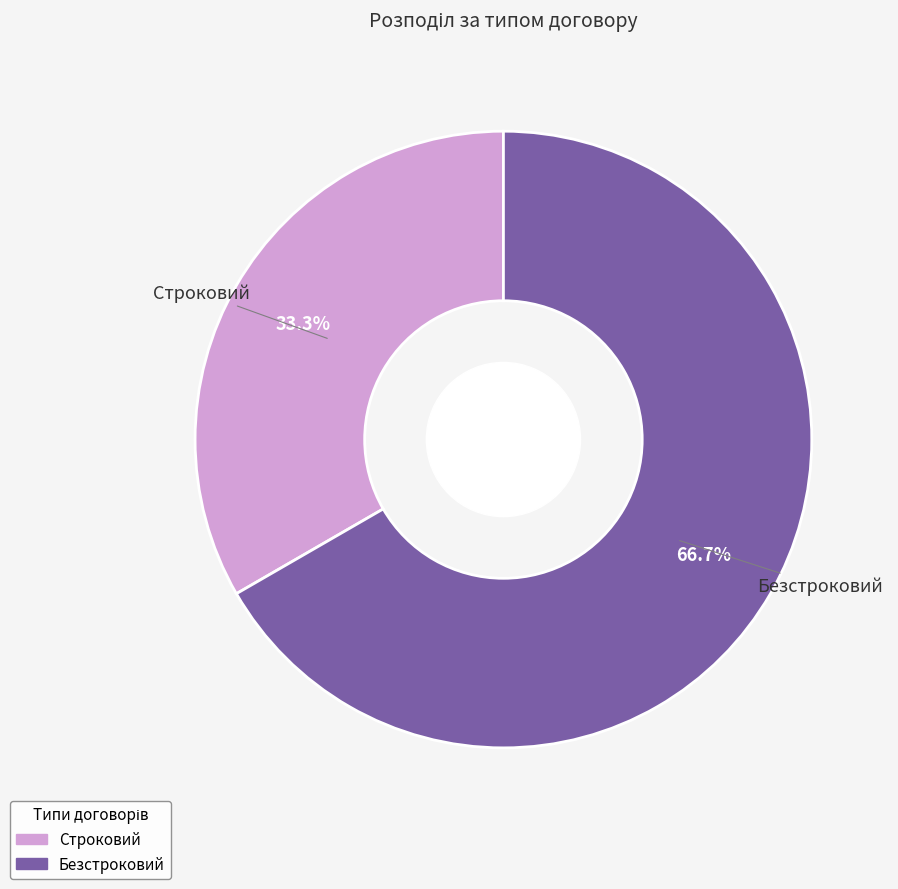

How many slices are in this pie chart?

2